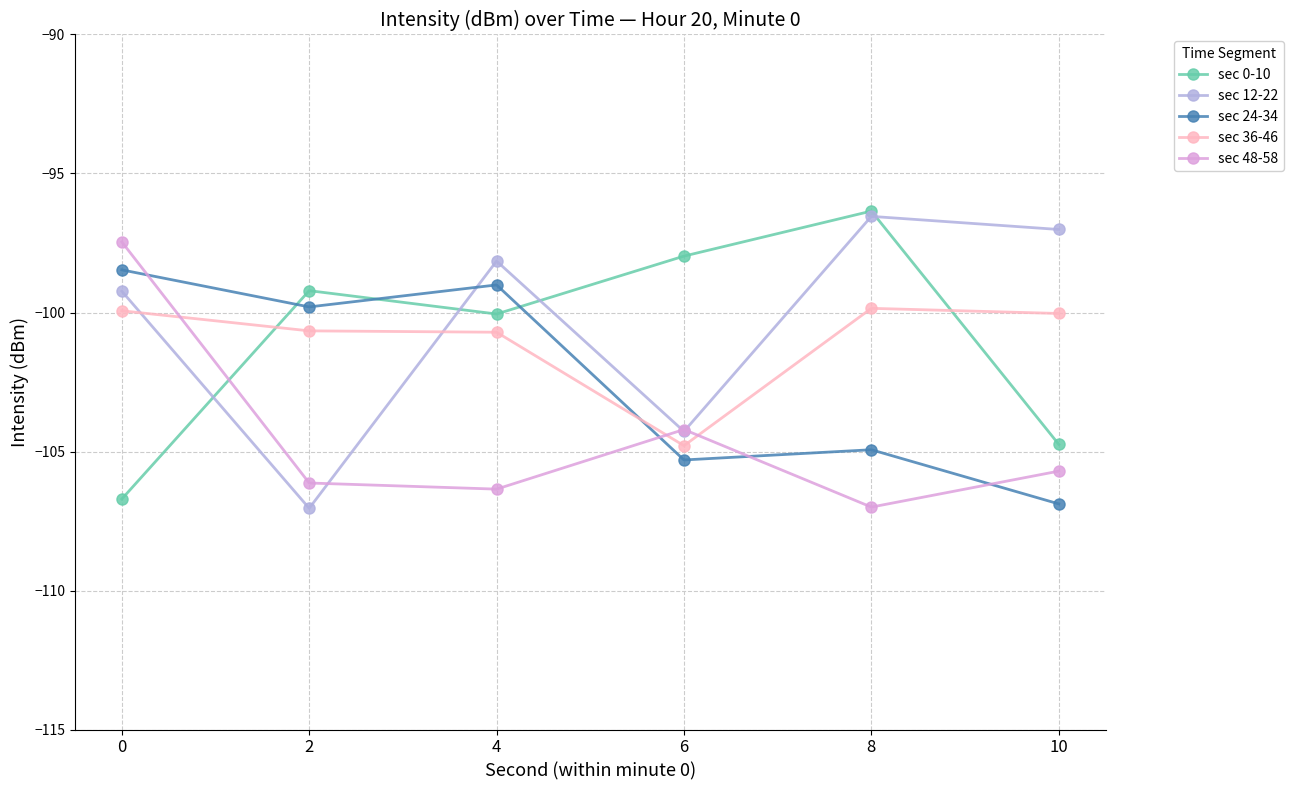

What is the sum of the sec 12-22 values at 10 and 6?

-201.3